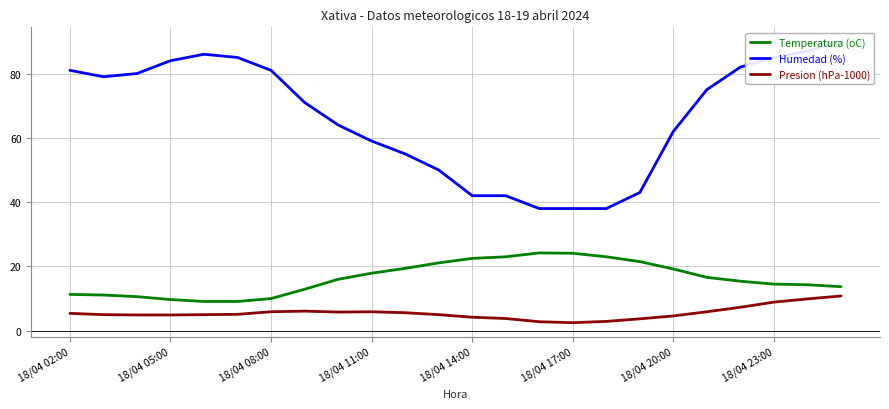

What are all the series names shown in the legend?

Temperatura (oC), Humedad (%), Presion (hPa-1000)